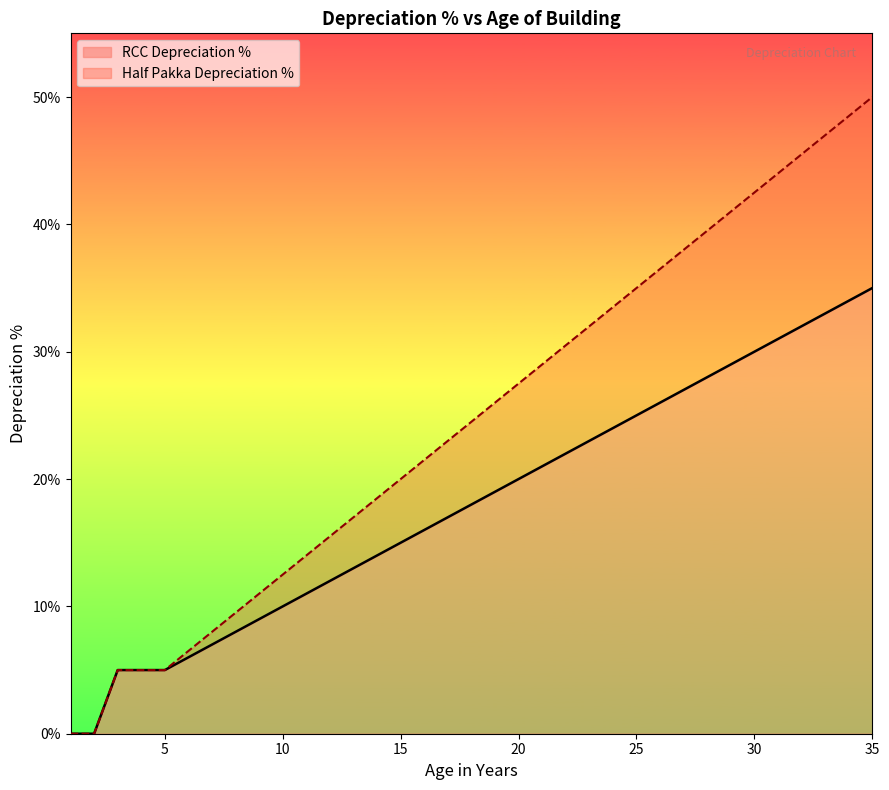

How many values in RCC Age (years) are above zero?

33